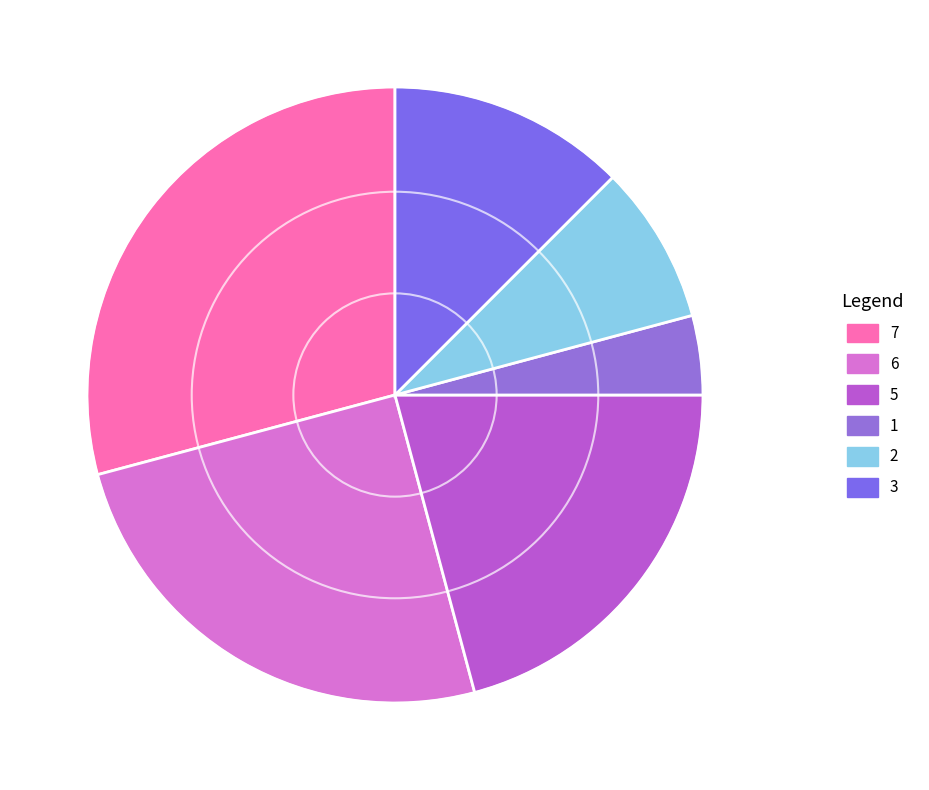

True or false: 1 accounts for 4% of the total.

True